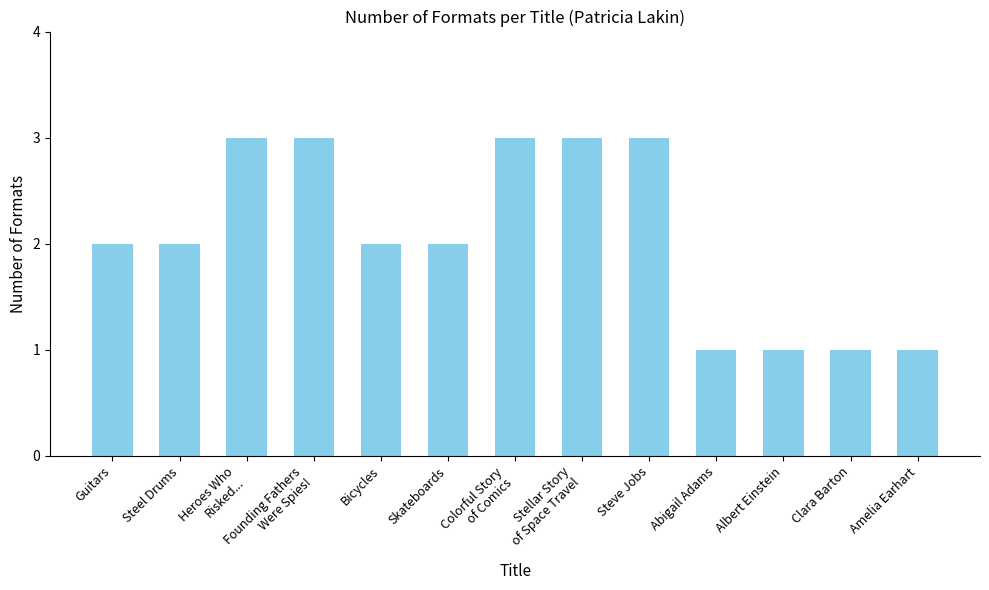

What is the ratio of the value at Bicycles to the value at Guitars?

1.0